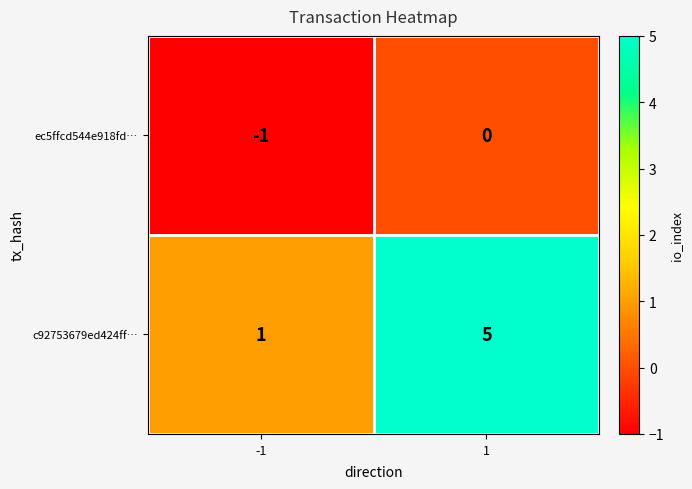

Rank the series at 1 from lowest to highest value.

ec5ffcd544e918fd…, c92753679ed424ff…